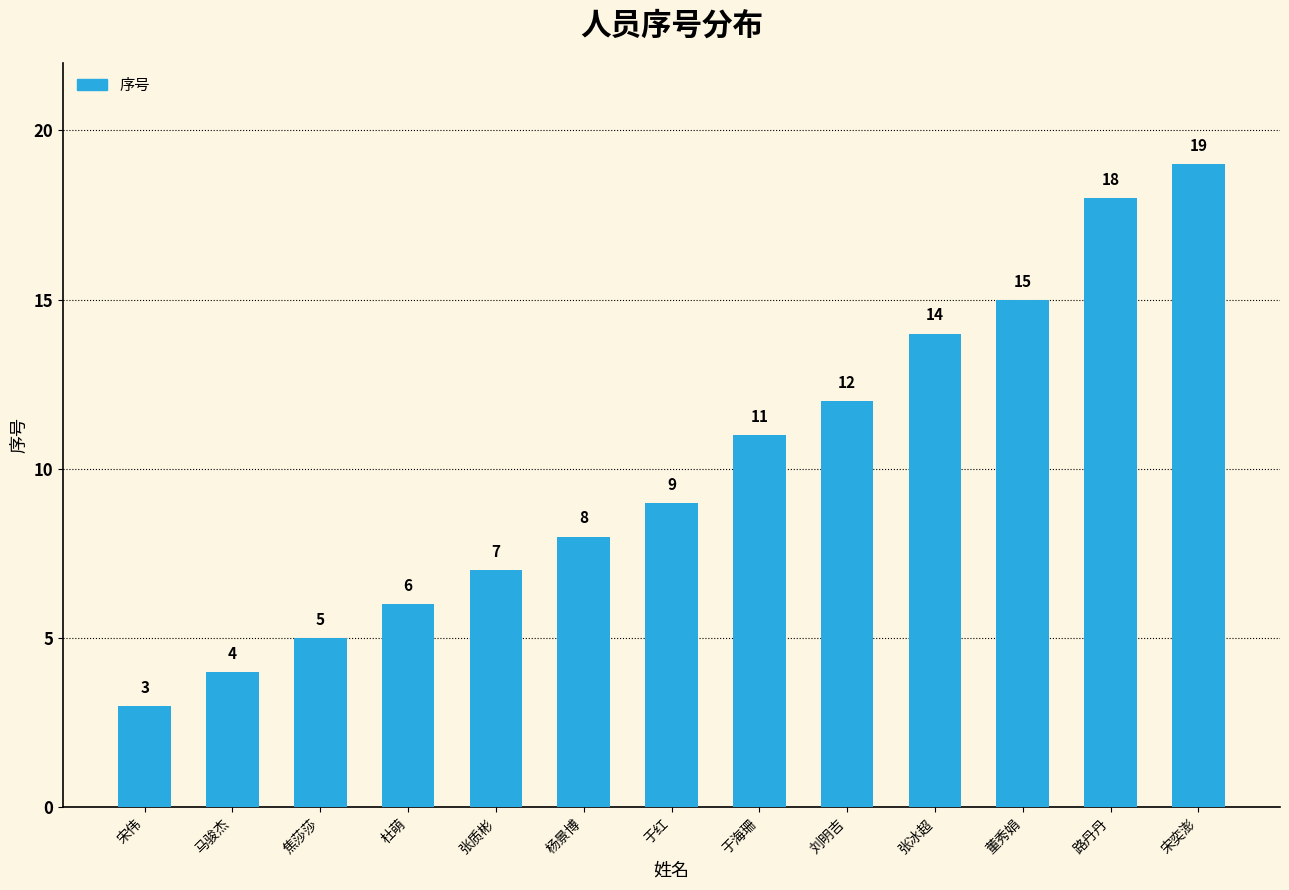

What value does the data have at 焦莎莎, to the nearest 5?

5